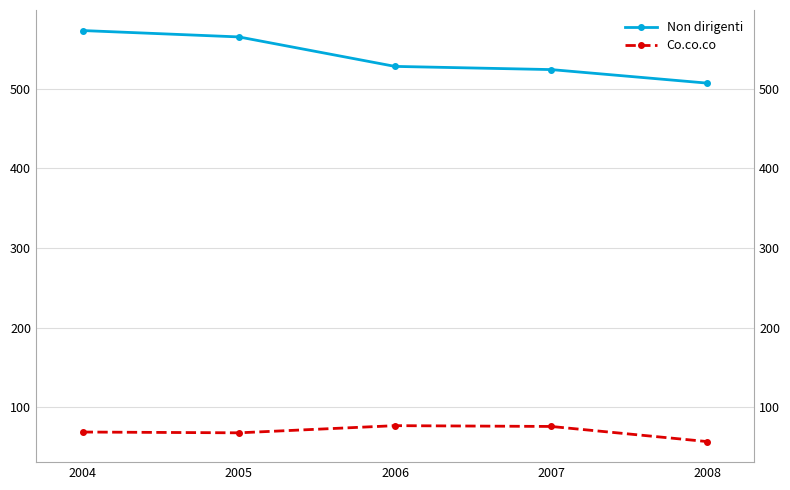

Which series has the largest range (max minus min)?

Non dirigenti